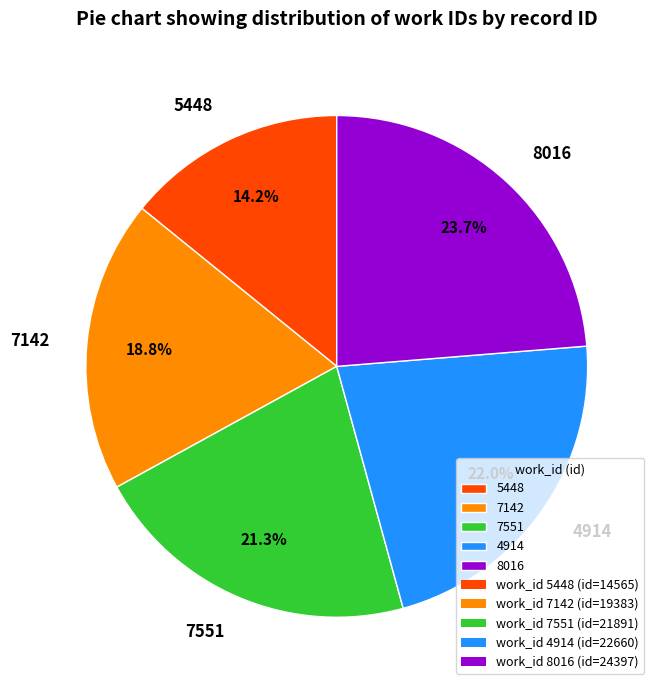

To the nearest percent, what is the difference between the largest and smallest slice percentages?

10%